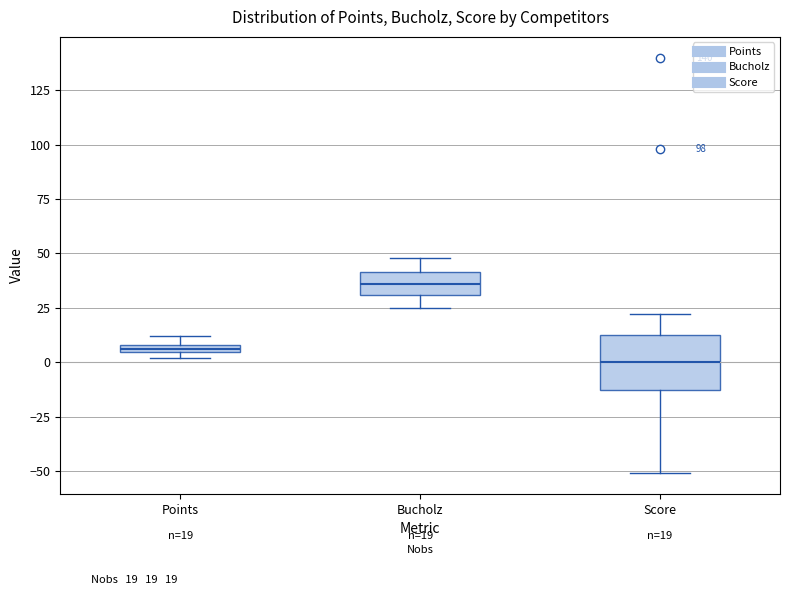

Which box is the tallest, from its lower edge to its upper edge?

Score